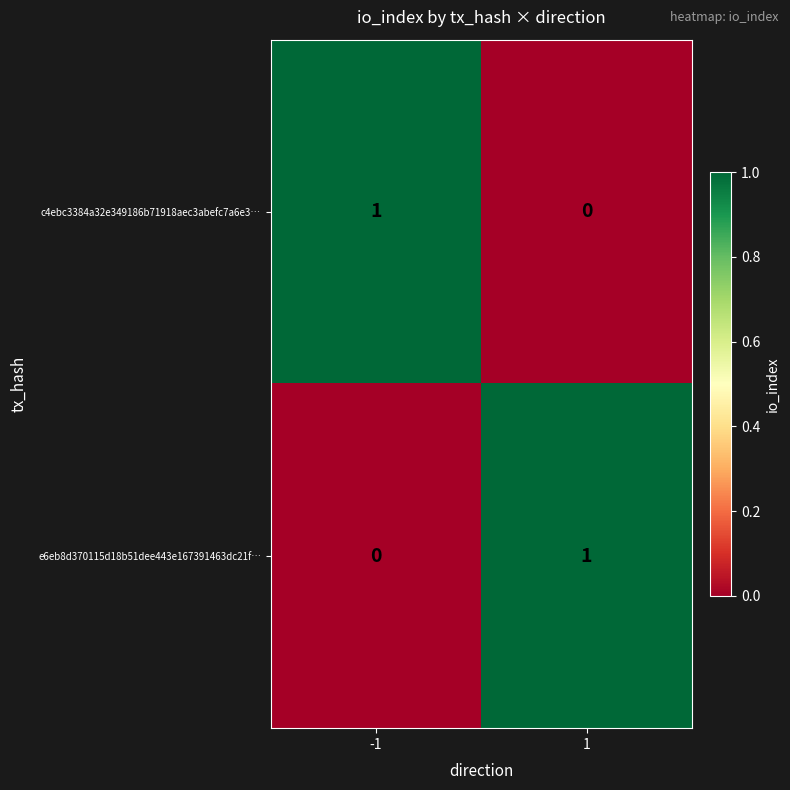

Is the value of c4ebc3384a32e349186b71918aec3abefc7a6e3… at -1 greater than the value of e6eb8d370115d18b51dee443e167391463dc21f… at -1?

Yes